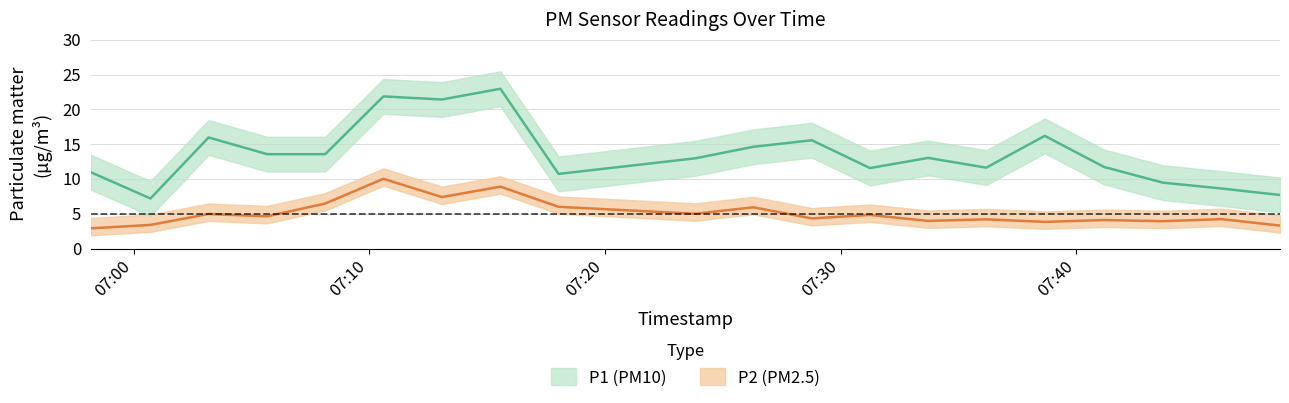

Is this an area chart (filled region under the line)?

No